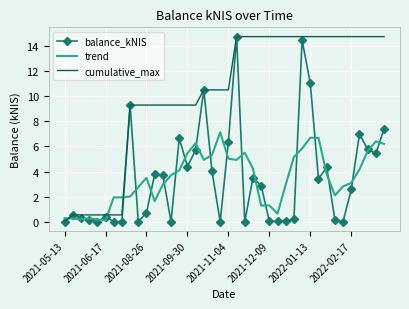

Which series ends up on top after the final intersection of trend and cumulative_max?

cumulative_max